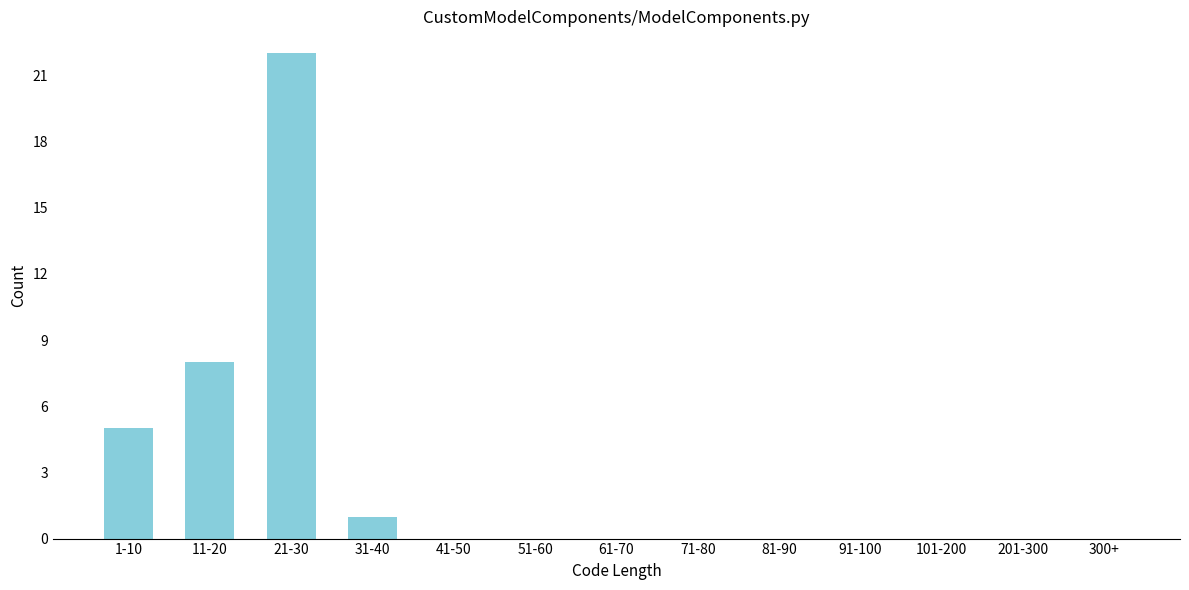

Reading left to right, list all the values displayed in this chart.

1-10=5	11-20=8	21-30=22	31-40=1	41-50=0	51-60=0	61-70=0	71-80=0	81-90=0	91-100=0	101-200=0	201-300=0	300+=0